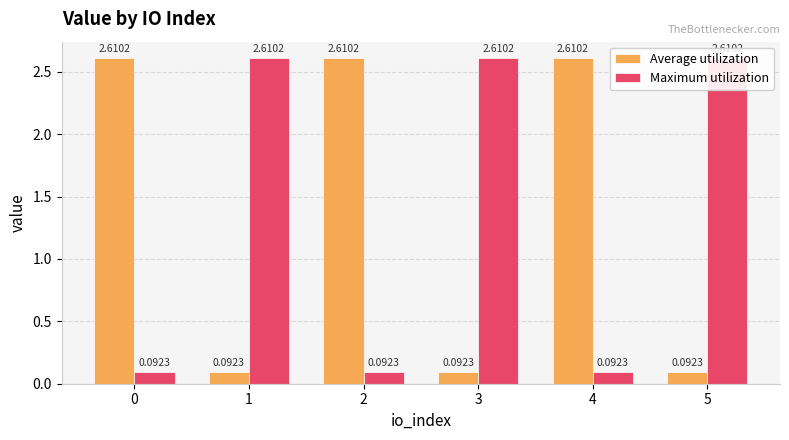

Reading left to right, extract all data points from this chart.

Average utilization: 0=2.6	1=0.1	2=2.6	3=0.1	4=2.6	5=0.1
Maximum utilization: 0=0.1	1=2.6	2=0.1	3=2.6	4=0.1	5=2.6